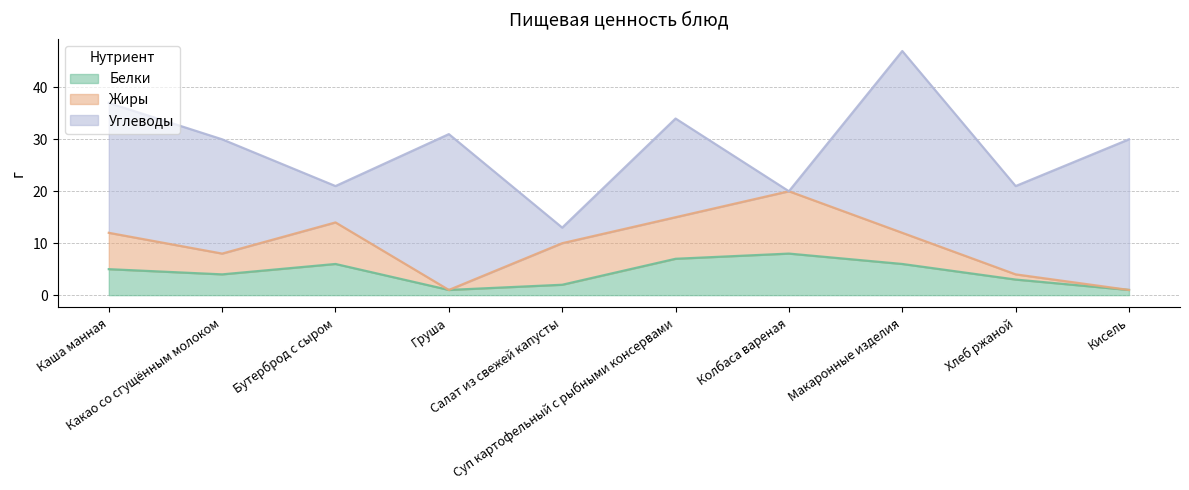

What are all the series names shown in the legend?

Белки, Жиры, Углеводы